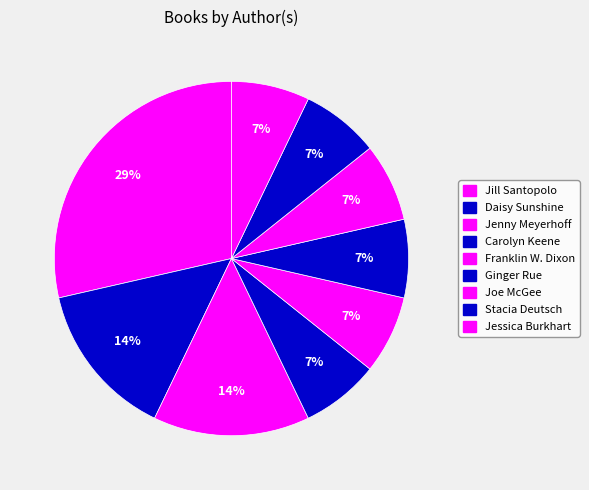

Count the number of slices in the pie.

9